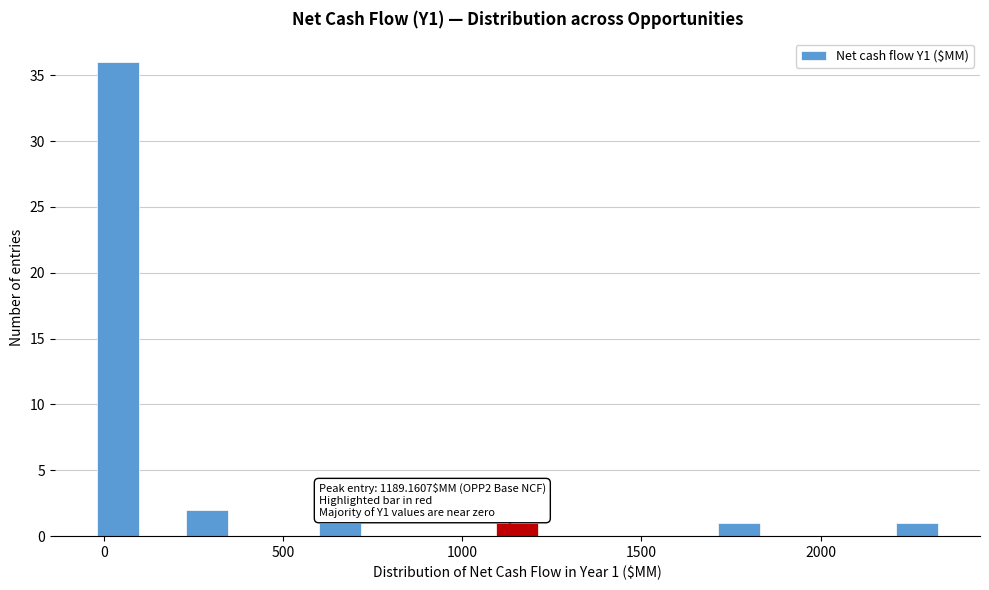

Around what value on the x-axis is the tallest bar? Give the approximate position of its centre, as read against the axis.

50